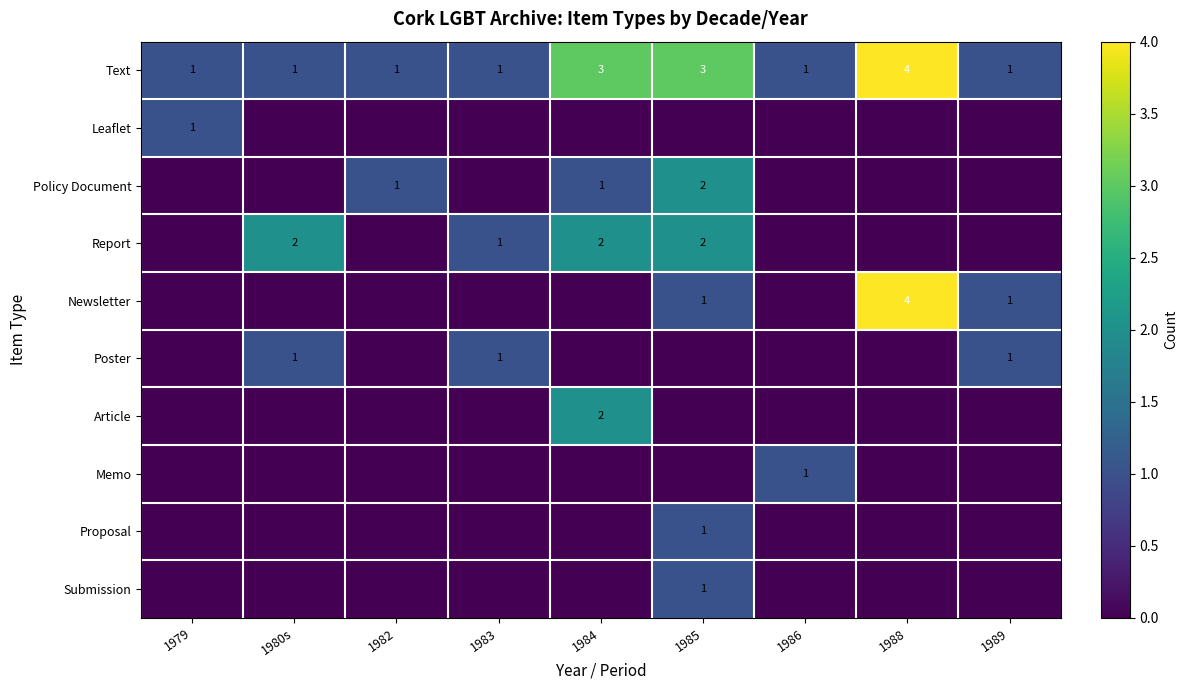

What is the difference between the maximum and minimum values in the Text series?

3